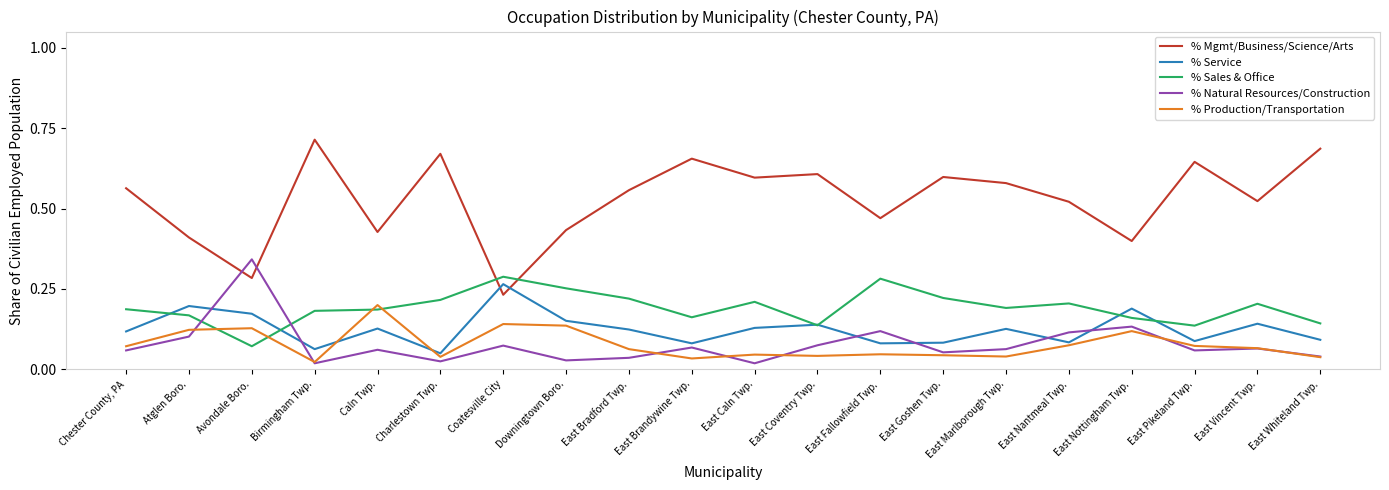

The value of % Sales & Office at Caln Twp. is 0.2. True or false?

True